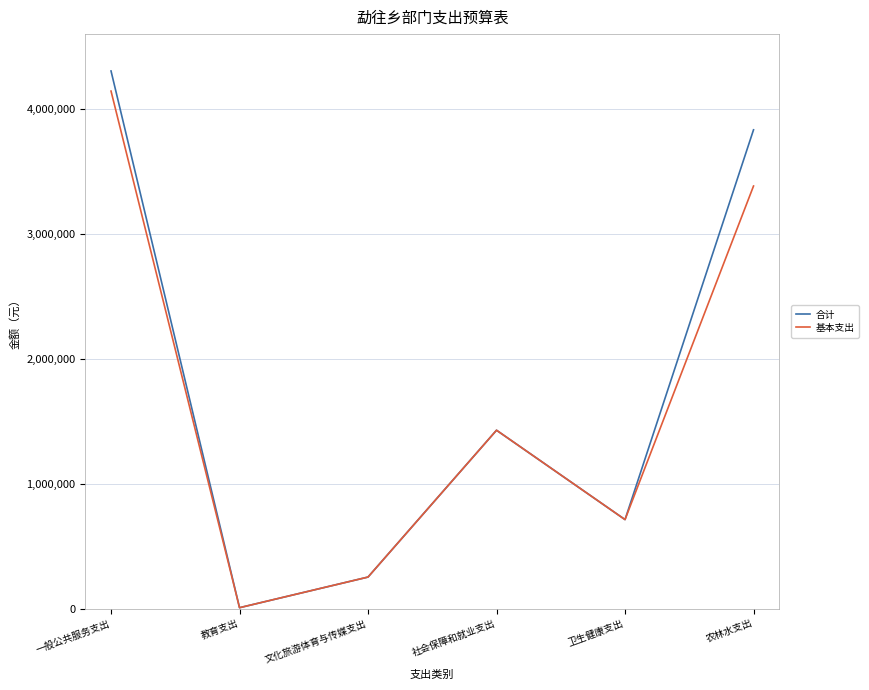

What is the average value of the 基本支出 series?

1654675.1